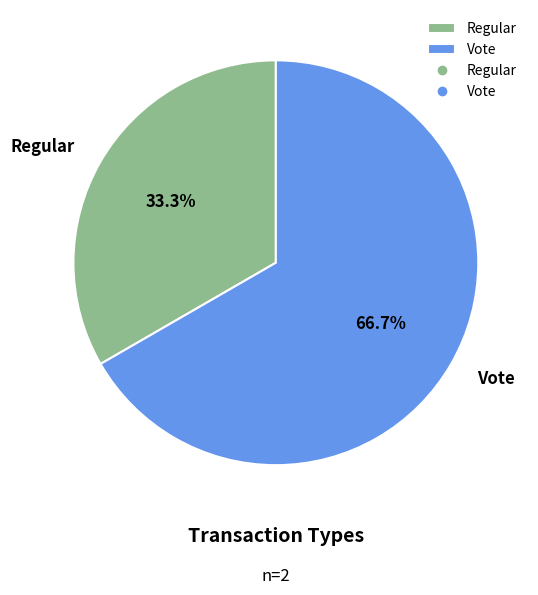

What is the smallest slice in the pie chart?

Regular